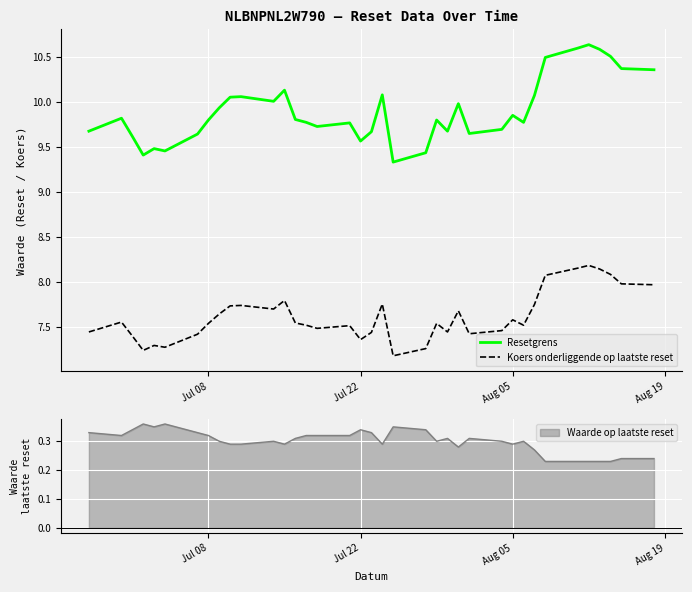

True or false: Koers onderliggende op laatste reset and Resetgrens intersect in this chart.

False